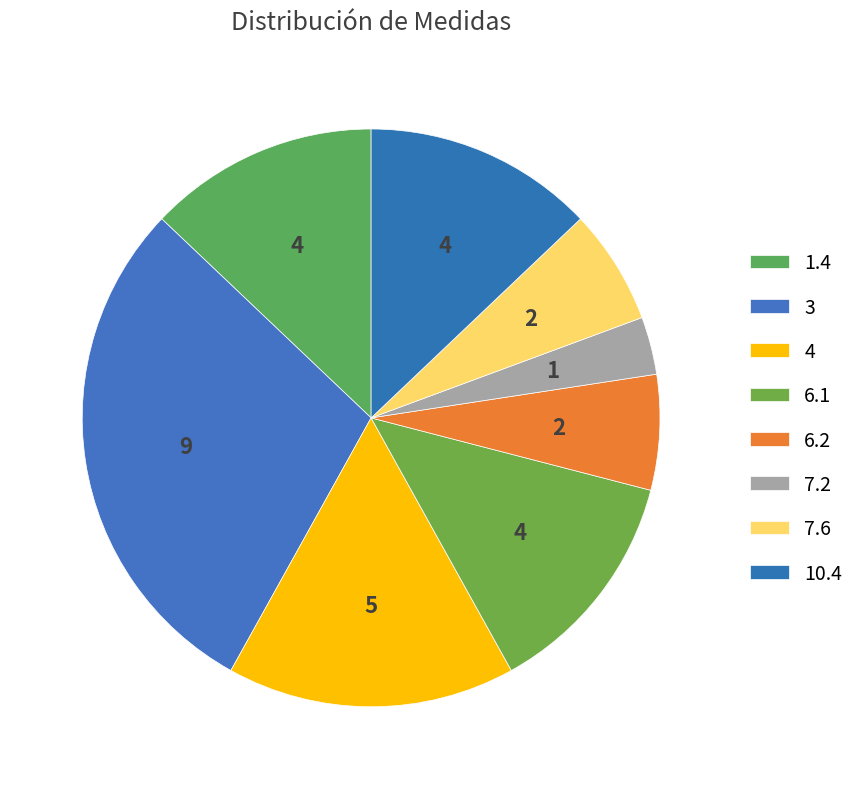

How much of the chart is everything except 1.4?

87.1%